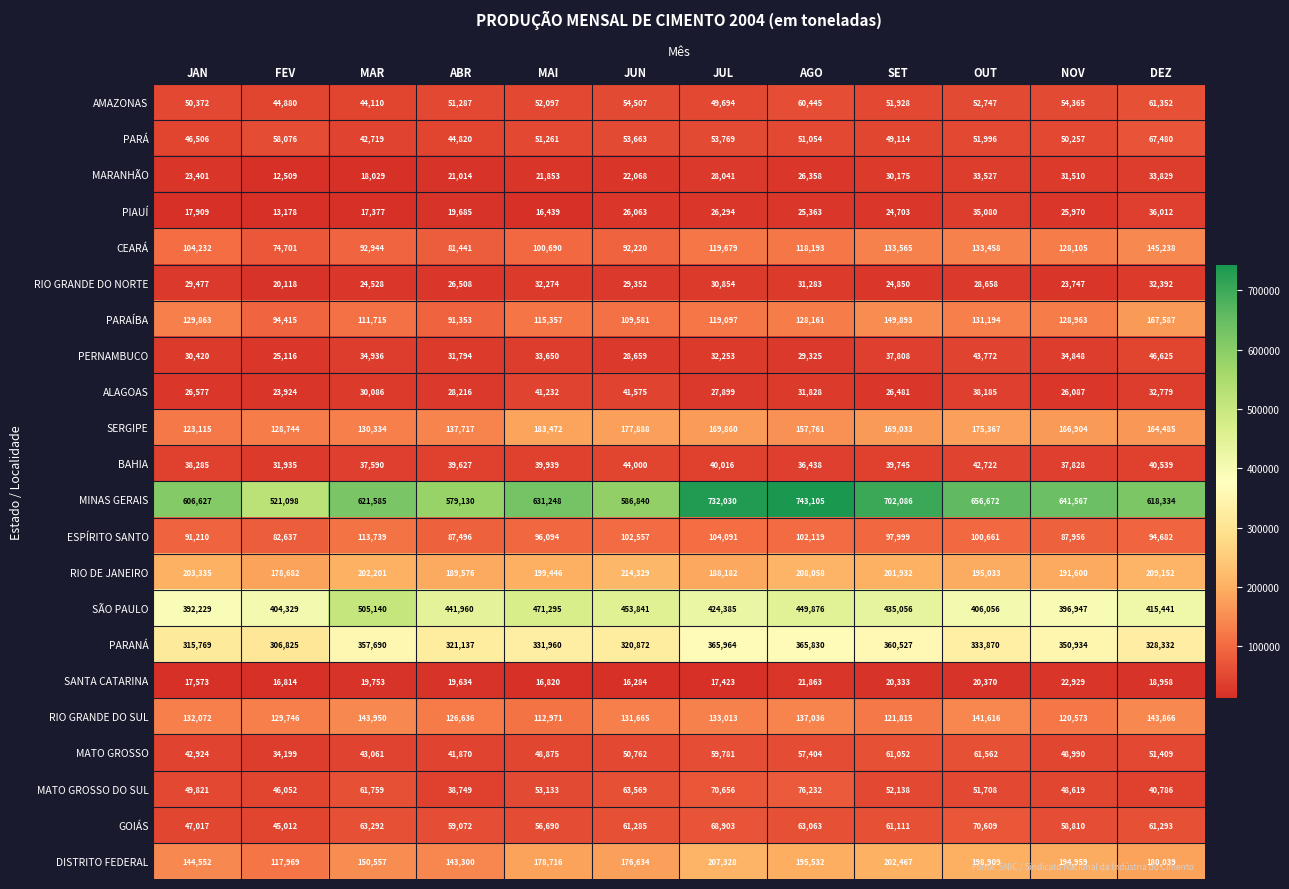

What is the difference between the MATO GROSSO values at JUN and DEZ?

647